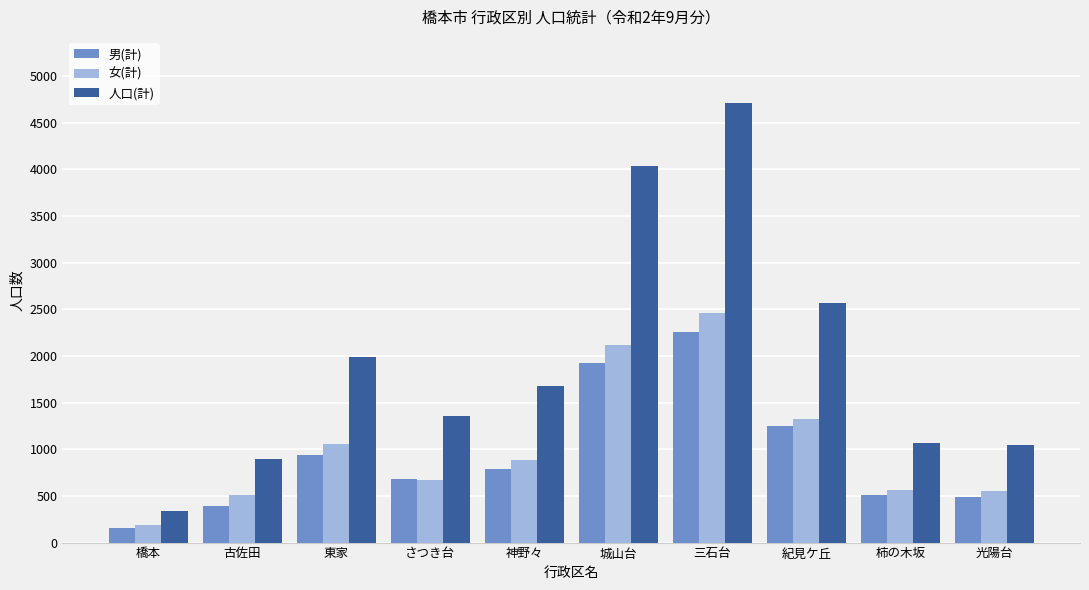

At how many categories does at least one series exceed 2819?

2